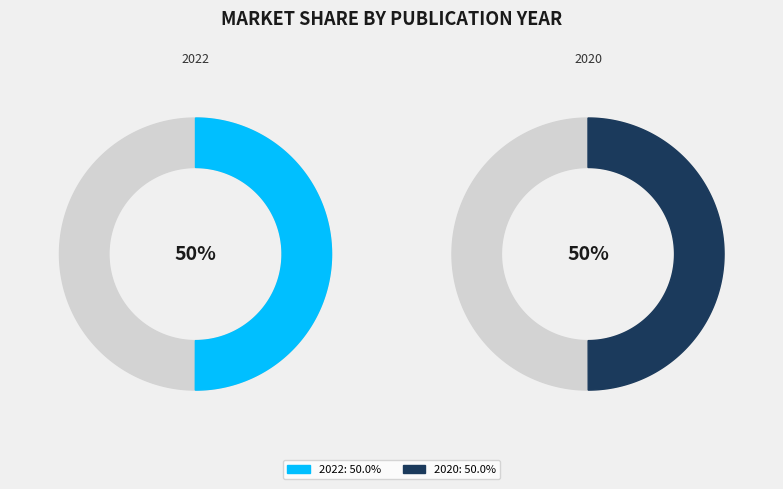

Is Detachment of dilatant soil due to high velocity (2020) the majority of the pie?

No